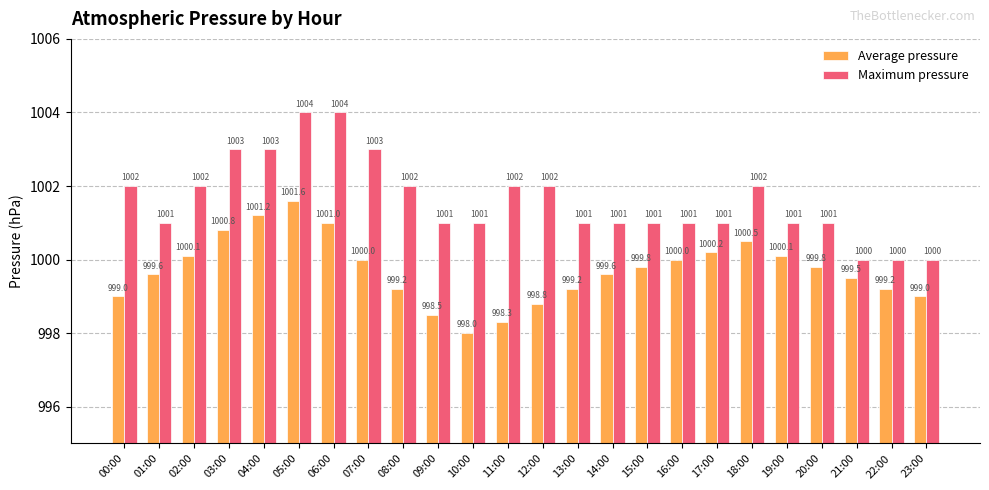

Rank the series by their average value, from highest to lowest.

Maximum pressure, Average pressure